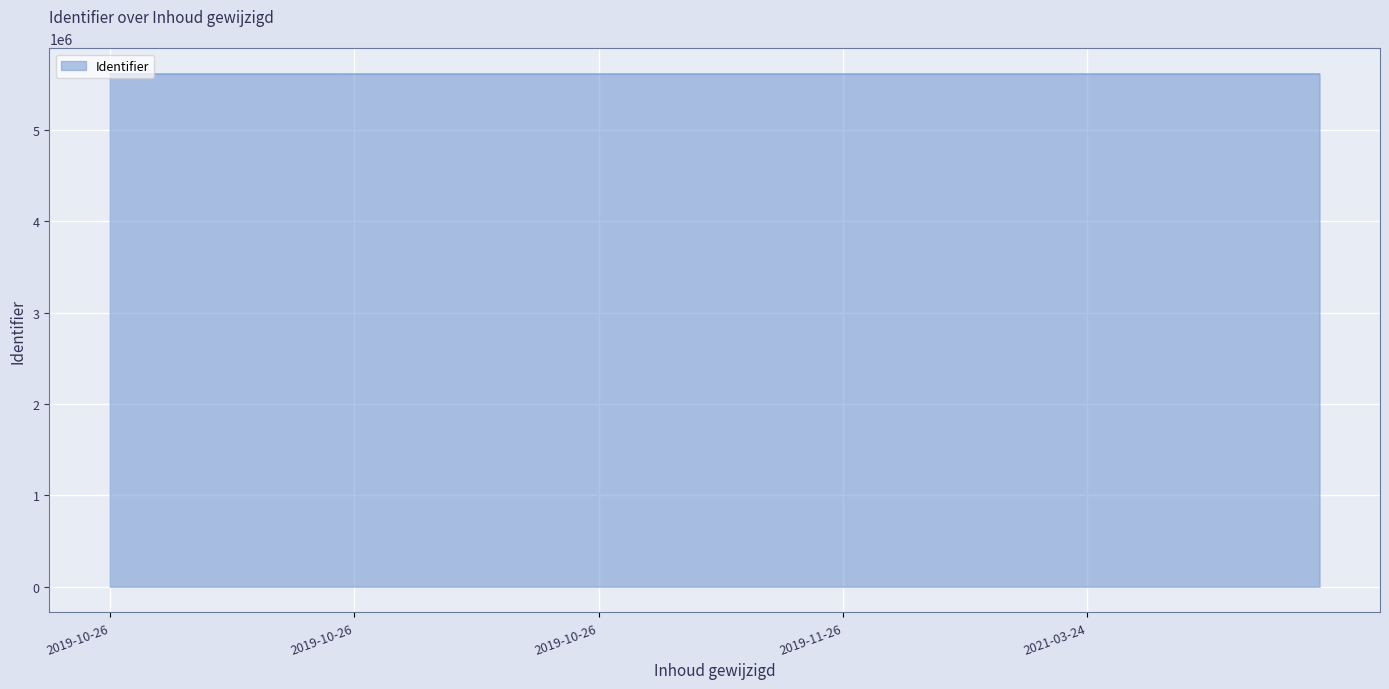

Reading right to left, what are all the values shown in this chart?

2019-10-26 14:17:31=5610333	2021-03-24 10:34:30=5610199	2019-10-26 12:39:46=5610198	2019-11-26 12:11:24=5610197	2019-10-26 12:32:28=5610196